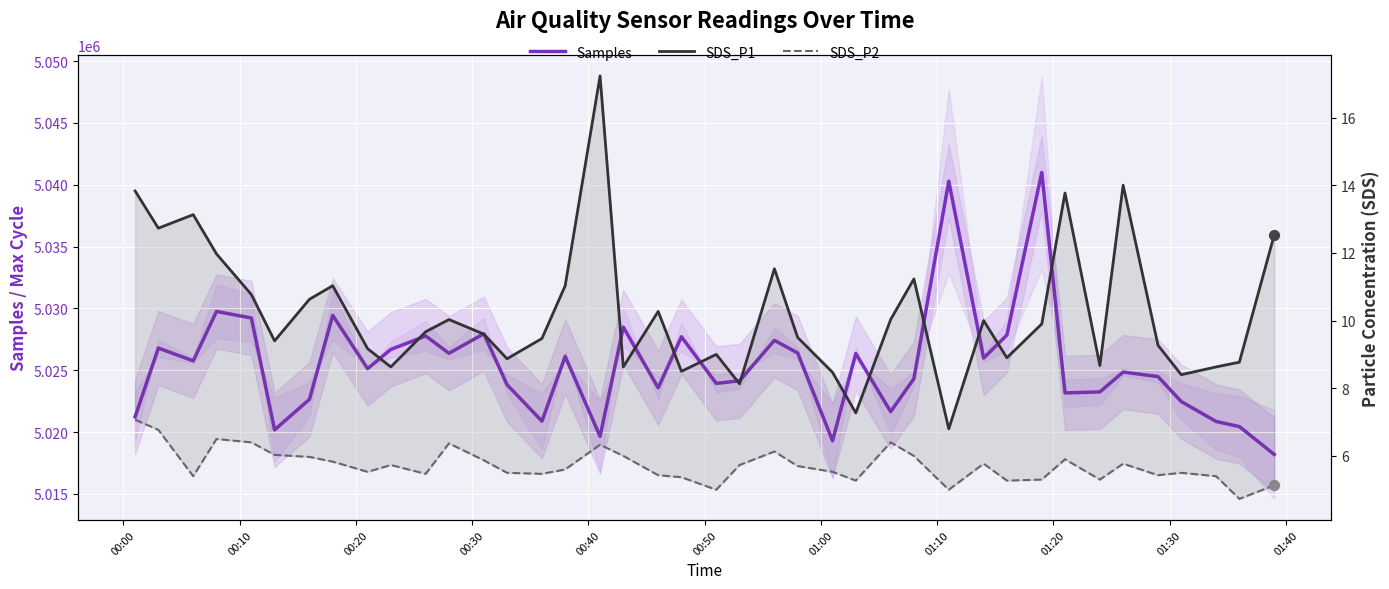

Which series has the largest Y range (max minus min)?

Samples